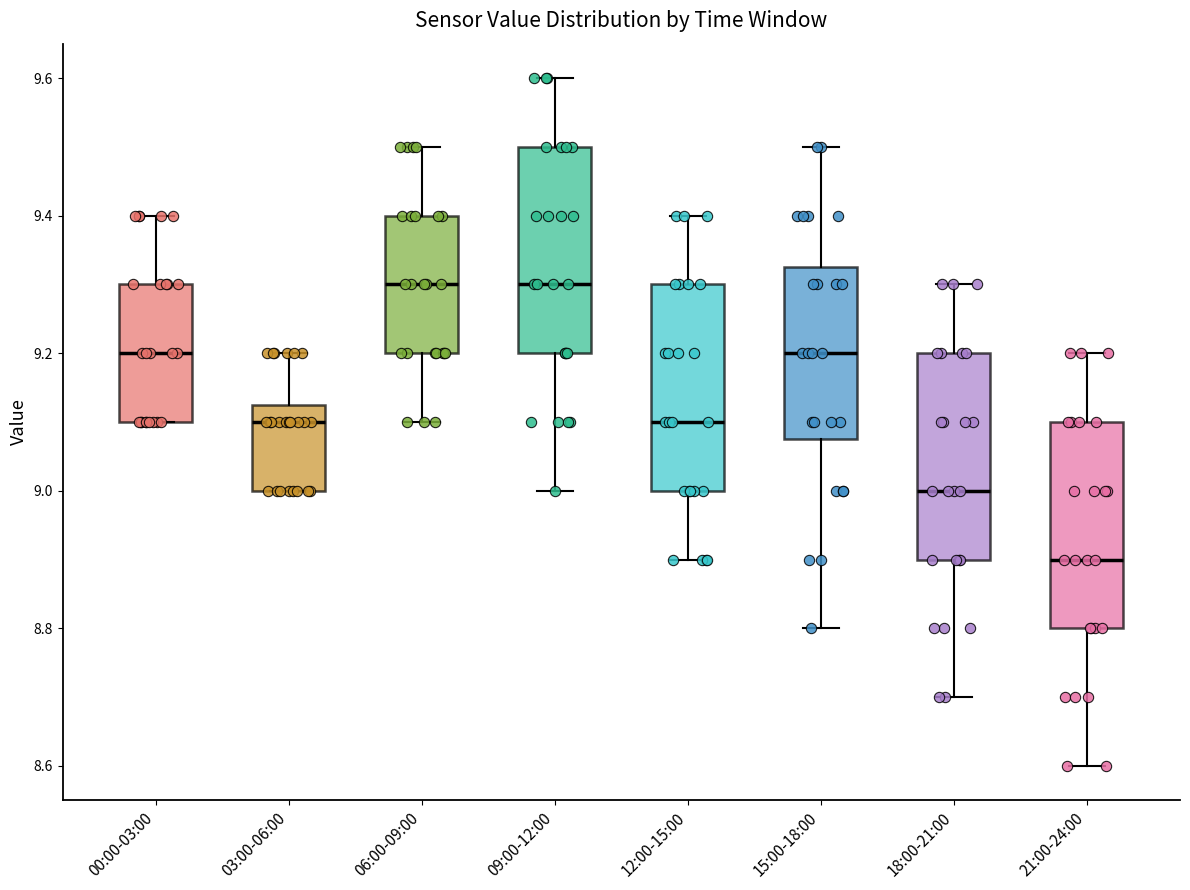

Reading left to right, transcribe this box plot: for each box, give where its median line is, the range the box spans, and where its two whiskers end, as read against the y-axis. The values are not printed on the chart, so give them approximately, as read against the axis.

00:00-03:00: median 9.20, box 9.10 to 9.30, whiskers 9.10 to 9.40
03:00-06:00: median 9.10, box 9.00 to 9.12, whiskers 9.00 to 9.20
06:00-09:00: median 9.30, box 9.20 to 9.40, whiskers 9.10 to 9.50
09:00-12:00: median 9.30, box 9.20 to 9.50, whiskers 9.00 to 9.60
12:00-15:00: median 9.10, box 9.00 to 9.30, whiskers 8.90 to 9.40
15:00-18:00: median 9.20, box 9.08 to 9.32, whiskers 8.80 to 9.50
18:00-21:00: median 9.00, box 8.90 to 9.20, whiskers 8.70 to 9.30
21:00-24:00: median 8.90, box 8.80 to 9.10, whiskers 8.60 to 9.20